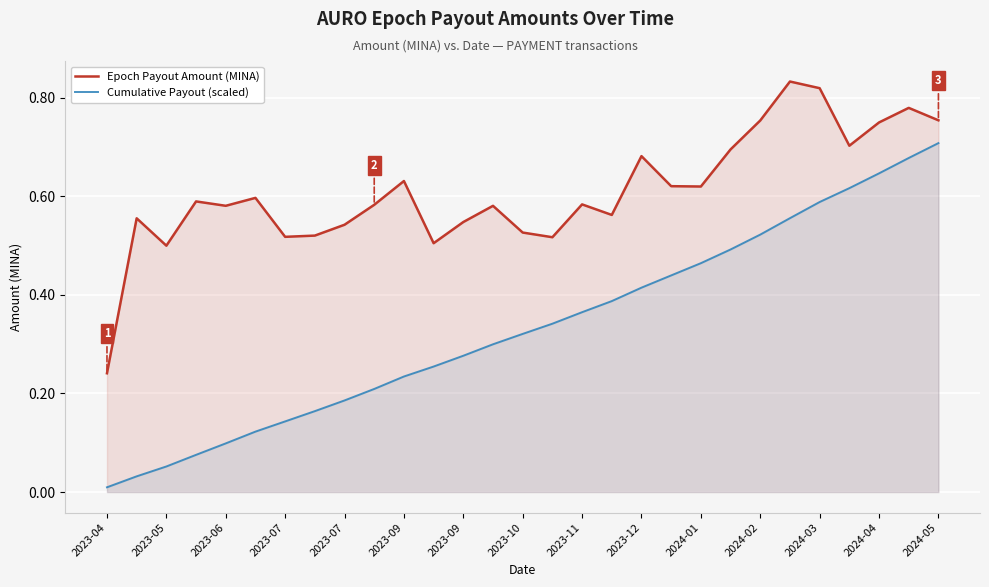

At how many categories does at least one series exceed 0?

29